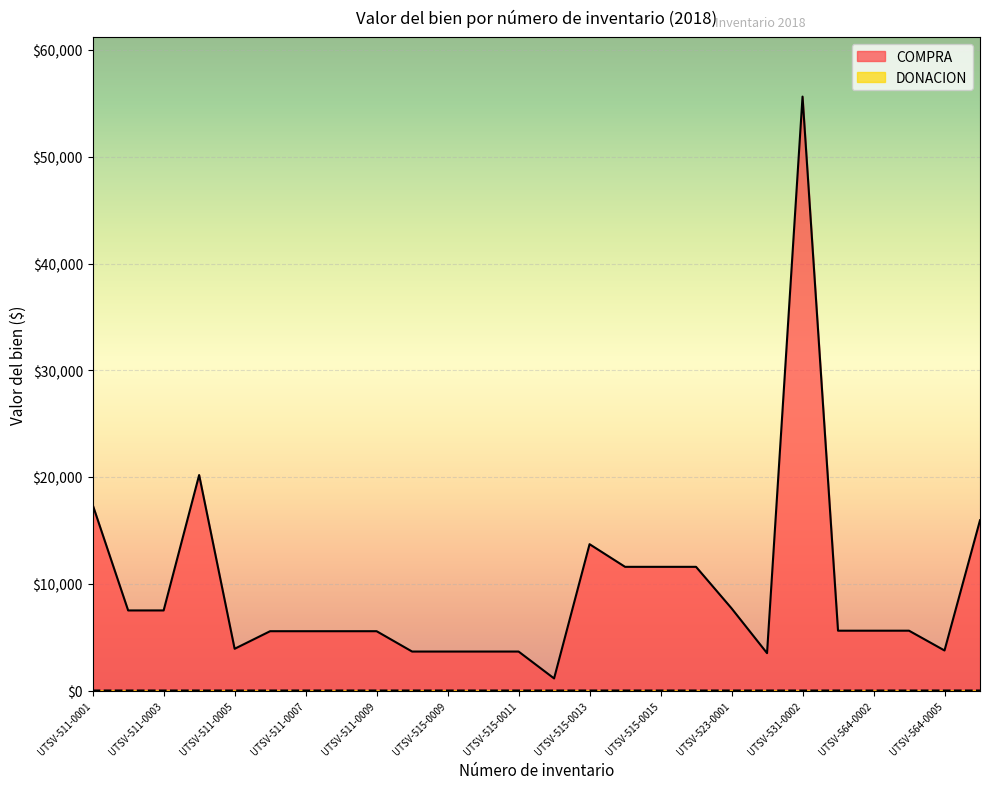

Reading right to left, list all the values displayed in this chart.

COMPRA: UTSV-564-0006=15948.3	UTSV-564-0005=3750.0	UTSV-564-0004=5603.4	UTSV-564-0002=5603.0	UTSV-564-0001=5603.0	UTSV-531-0002=55635.8	UTSV-529-0001=3500.0	UTSV-523-0001=7699.0	UTSV-515-0016=11585.0	UTSV-515-0015=11585.0	UTSV-515-0014=11585.0	UTSV-515-0013=13706.9	UTSV-515-0012=1131.2	UTSV-515-0011=3650.0	UTSV-515-0010=3650.0	UTSV-515-0009=3650.0	UTSV-515-0008=3650.0	UTSV-511-0009=5556.0	UTSV-511-0008=5556.0	UTSV-511-0007=5556.0	UTSV-511-0006=5556.0	UTSV-511-0005=3908.0	UTSV-511-0004=20184.0	UTSV-511-0003=7501.0	UTSV-511-0002=7500.0	UTSV-511-0001=17400.0
DONACION: UTSV-564-0006=0.0	UTSV-564-0005=0.0	UTSV-564-0004=0.0	UTSV-564-0002=0.0	UTSV-564-0001=0.0	UTSV-531-0002=0.0	UTSV-529-0001=0.0	UTSV-523-0001=0.0	UTSV-515-0016=0.0	UTSV-515-0015=0.0	UTSV-515-0014=0.0	UTSV-515-0013=0.0	UTSV-515-0012=0.0	UTSV-515-0011=0.0	UTSV-515-0010=0.0	UTSV-515-0009=0.0	UTSV-515-0008=0.0	UTSV-511-0009=0.0	UTSV-511-0008=1.0	UTSV-511-0007=0.0	UTSV-511-0006=0.0	UTSV-511-0005=0.0	UTSV-511-0004=0.0	UTSV-511-0003=0.0	UTSV-511-0002=0.0	UTSV-511-0001=0.0